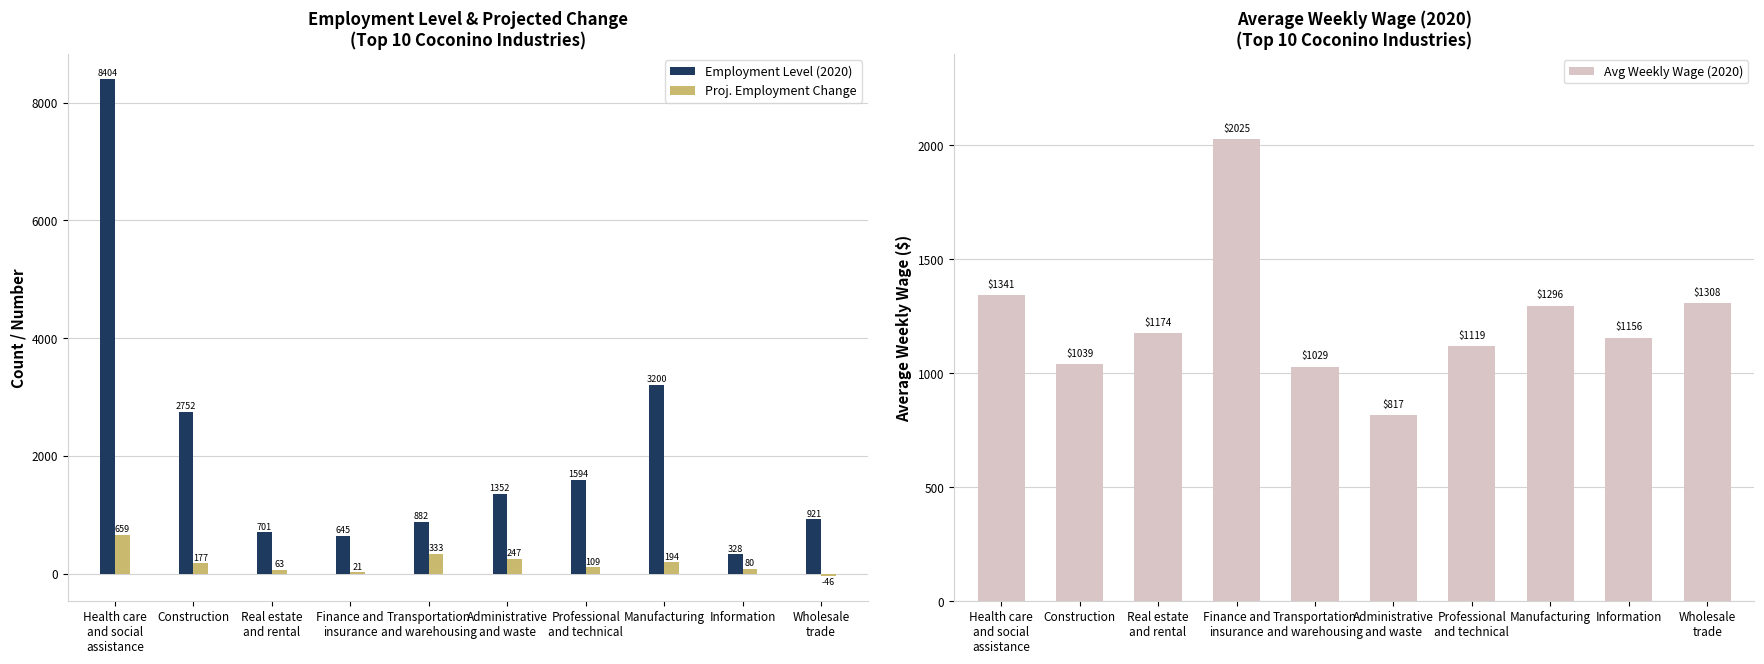

How many groups of bars are there?

10